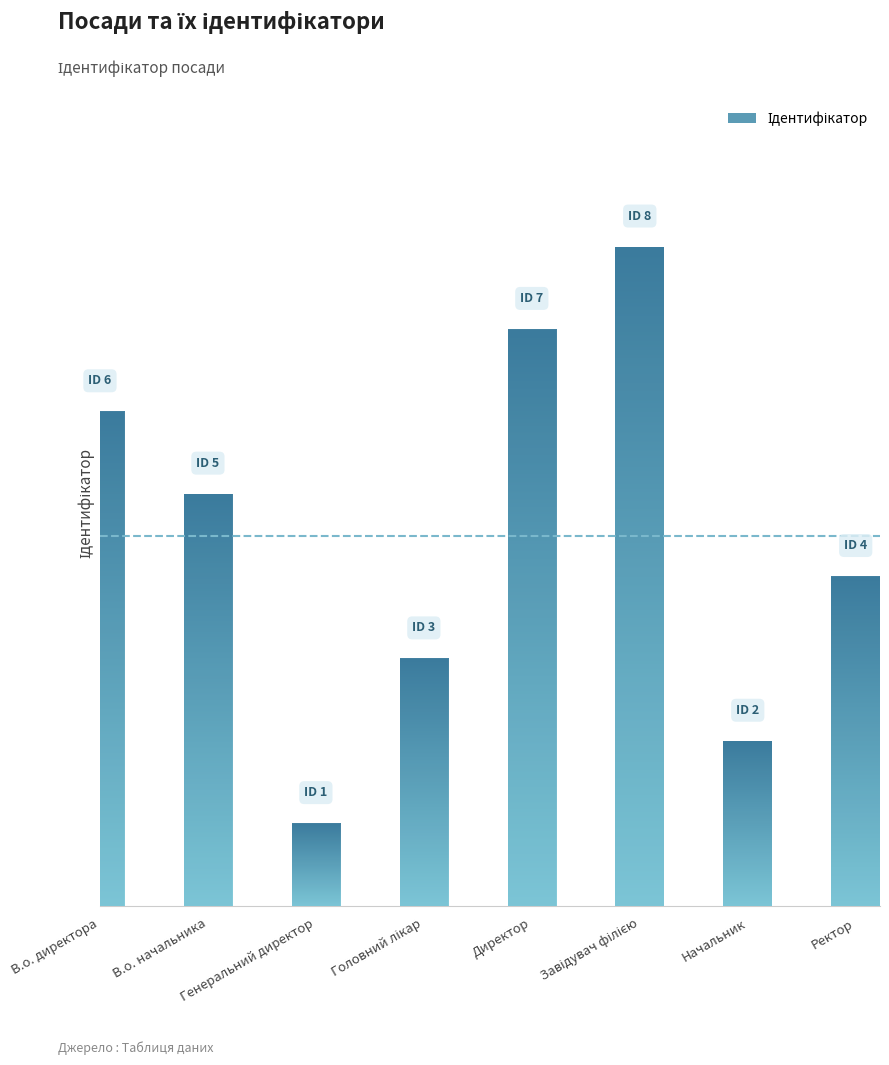

What is the smallest value displayed?

1